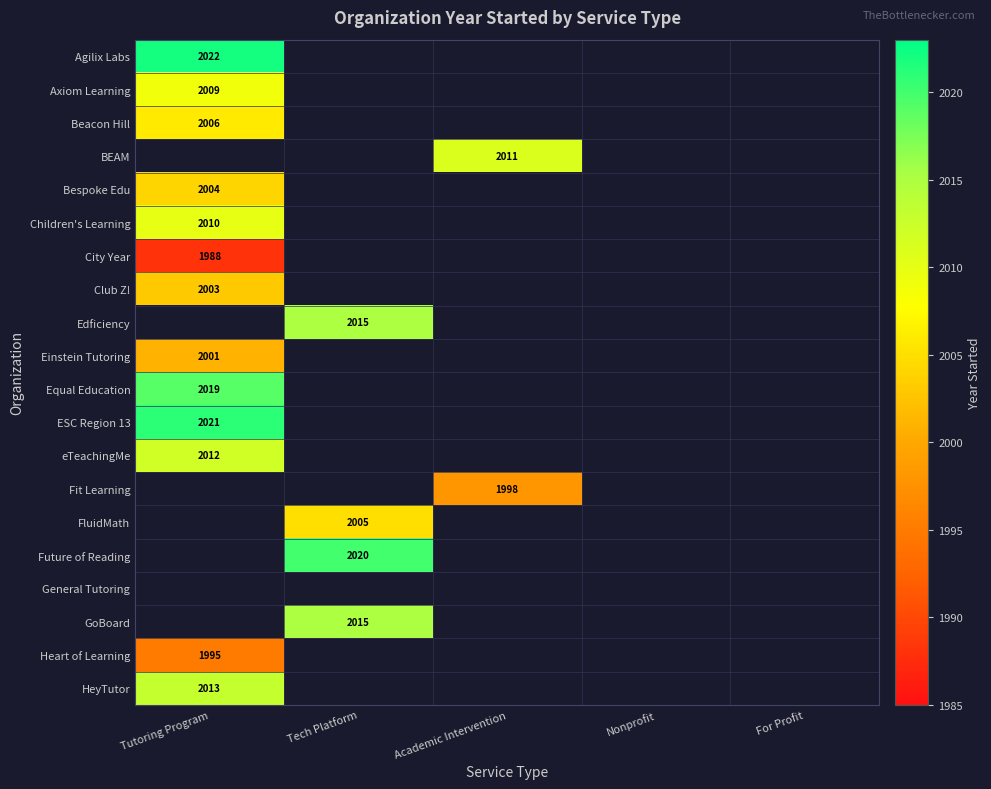

The FluidMath series shows 2769 at Tech Platform. True or false?

False